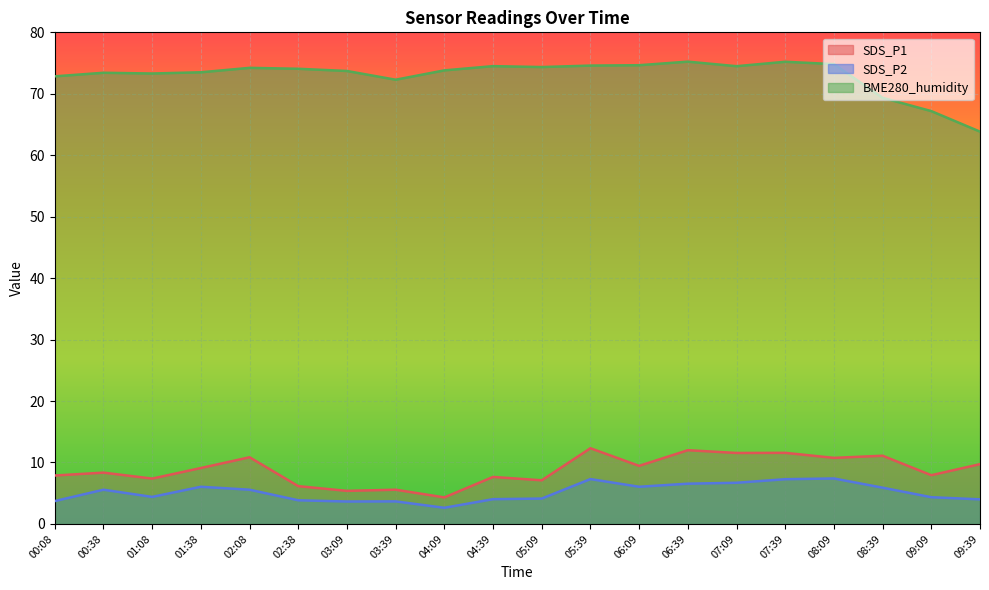

What are all the series names shown in the legend?

SDS_P1, SDS_P2, BME280_humidity